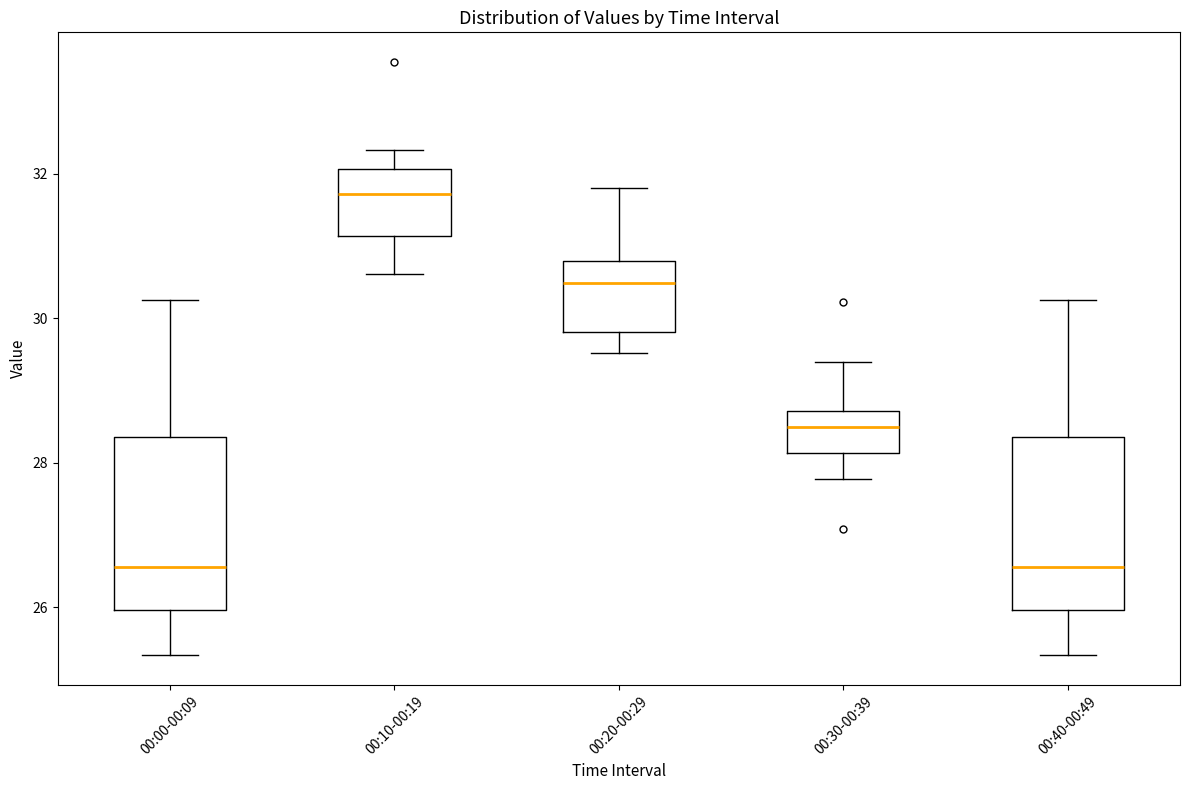

Where does the median line of the box for 00:40-00:49 sit on the y-axis? The values are not printed on the chart, so give them approximately, as read against the axis.

26.6